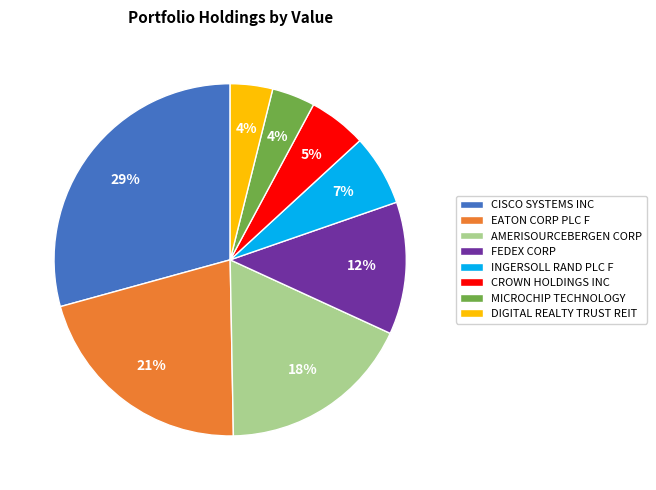

Count the number of slices in the pie.

8